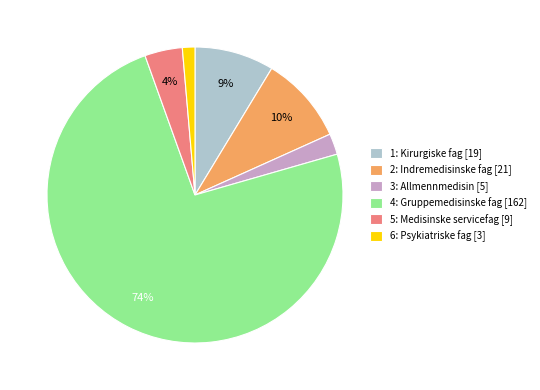

Approximately how many times larger is the value at 5: Medisinske servicefag [9] compared to 2: Indremedisinske fag [21]?

0.4